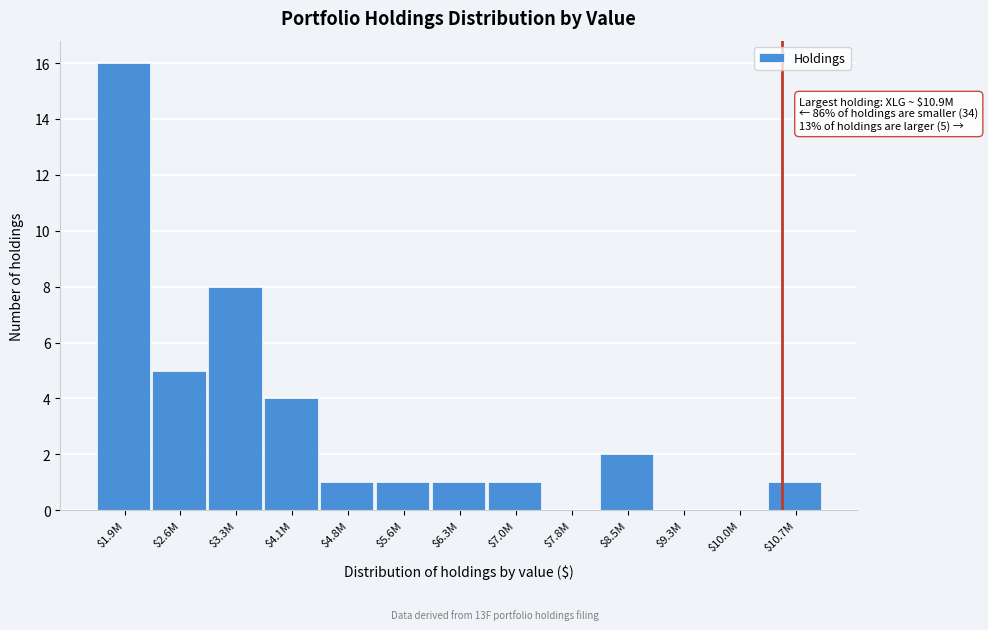

True or false: the data shows 1 at $7.0M.

True